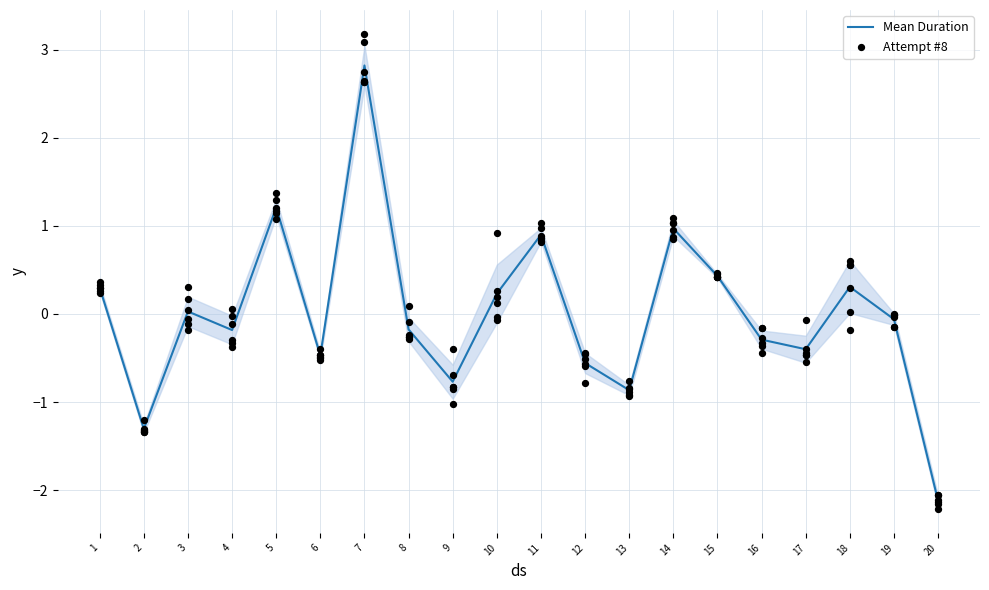

What are all the series names shown in the legend?

Mean Duration, Attempt #8